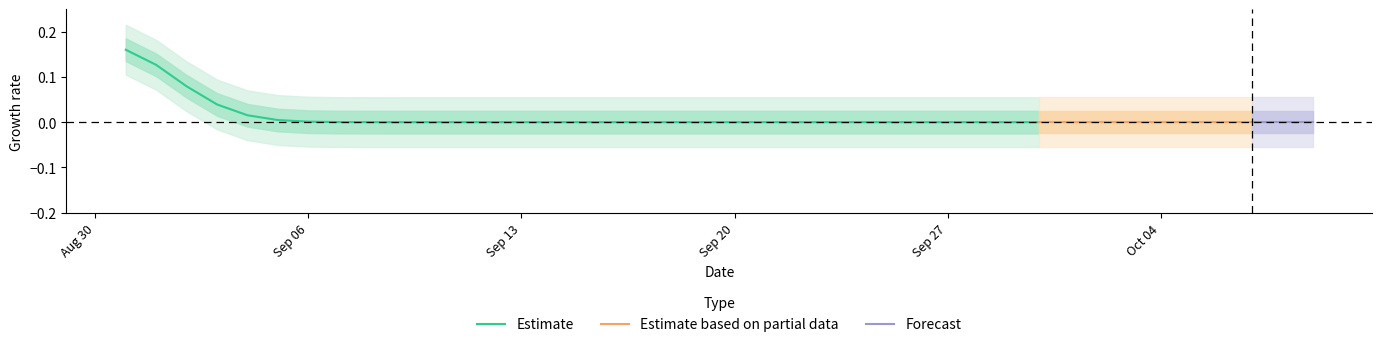

What is the label of the 30th point from the left?

2021-09-29